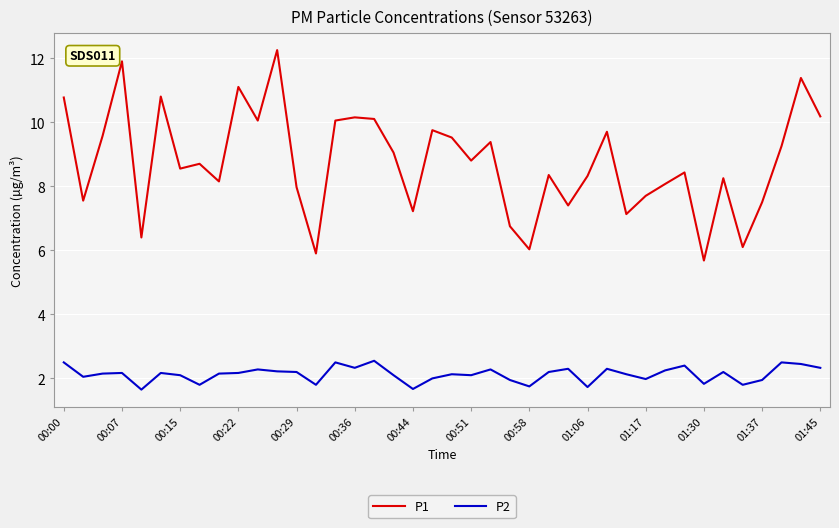

True or false: P2 and P1 cross at least once.

False